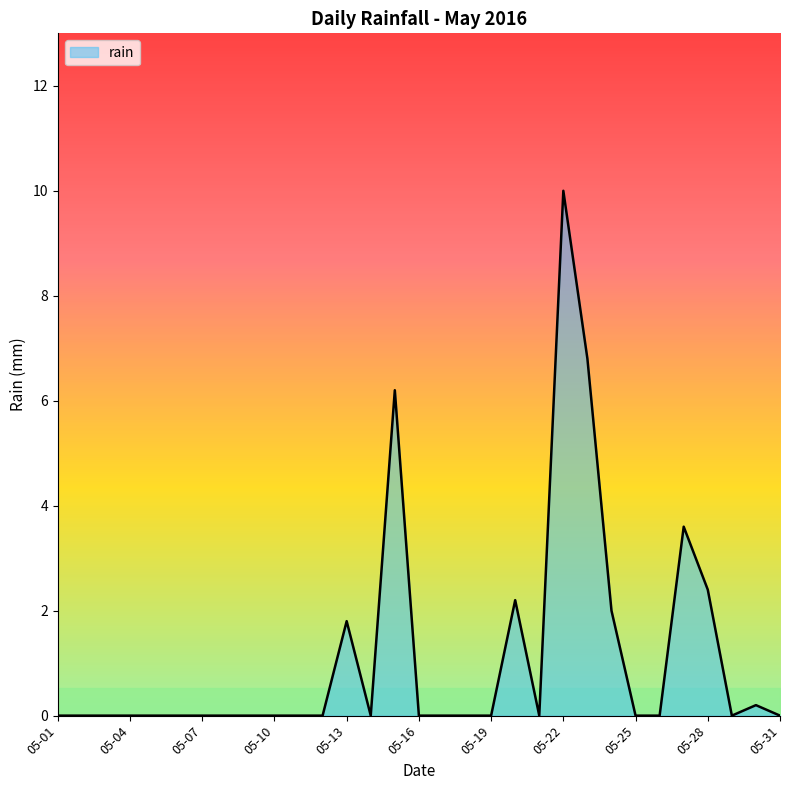

What is the greatest value displayed?

10.0